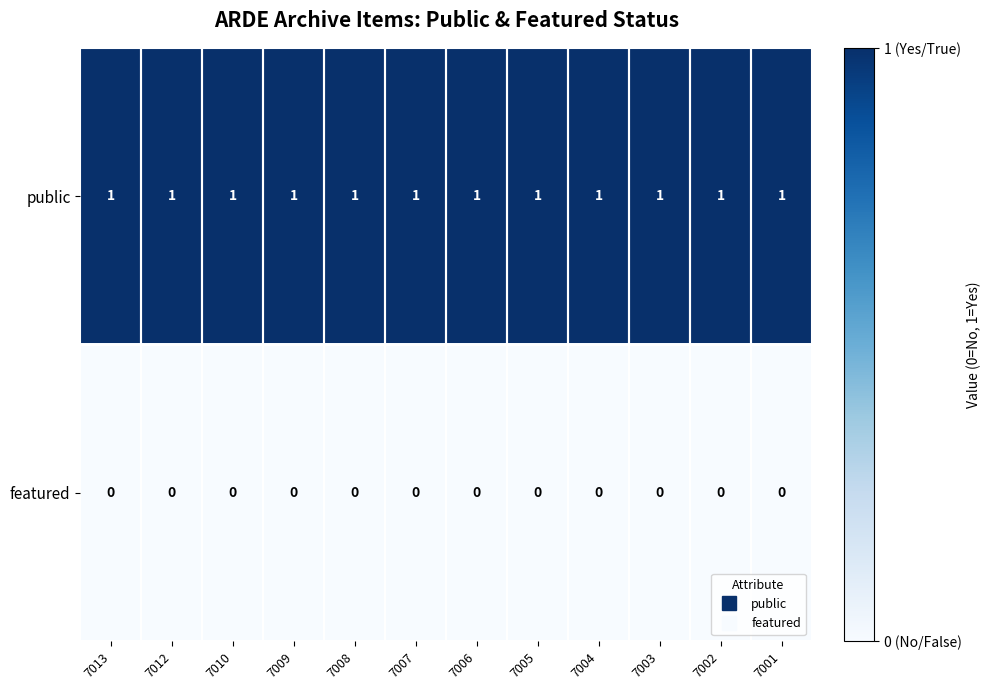

Rank the series by their average value, from highest to lowest.

public, featured